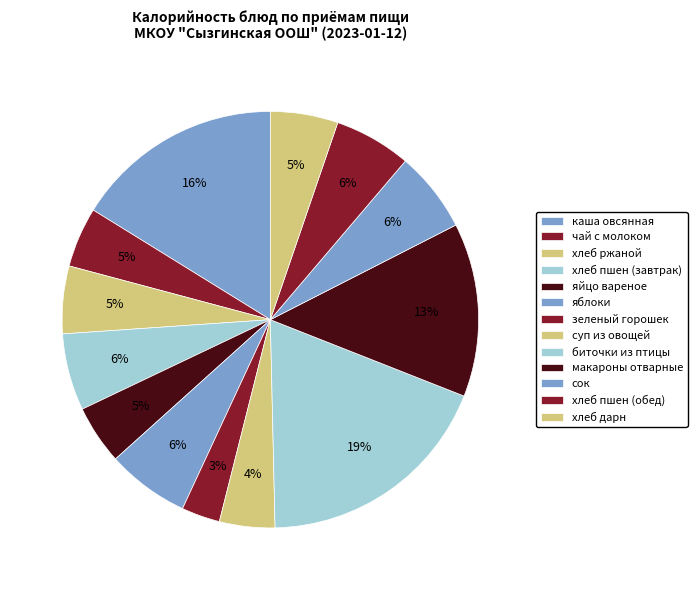

To the nearest percent, what portion does суп из овощей represent?

4%